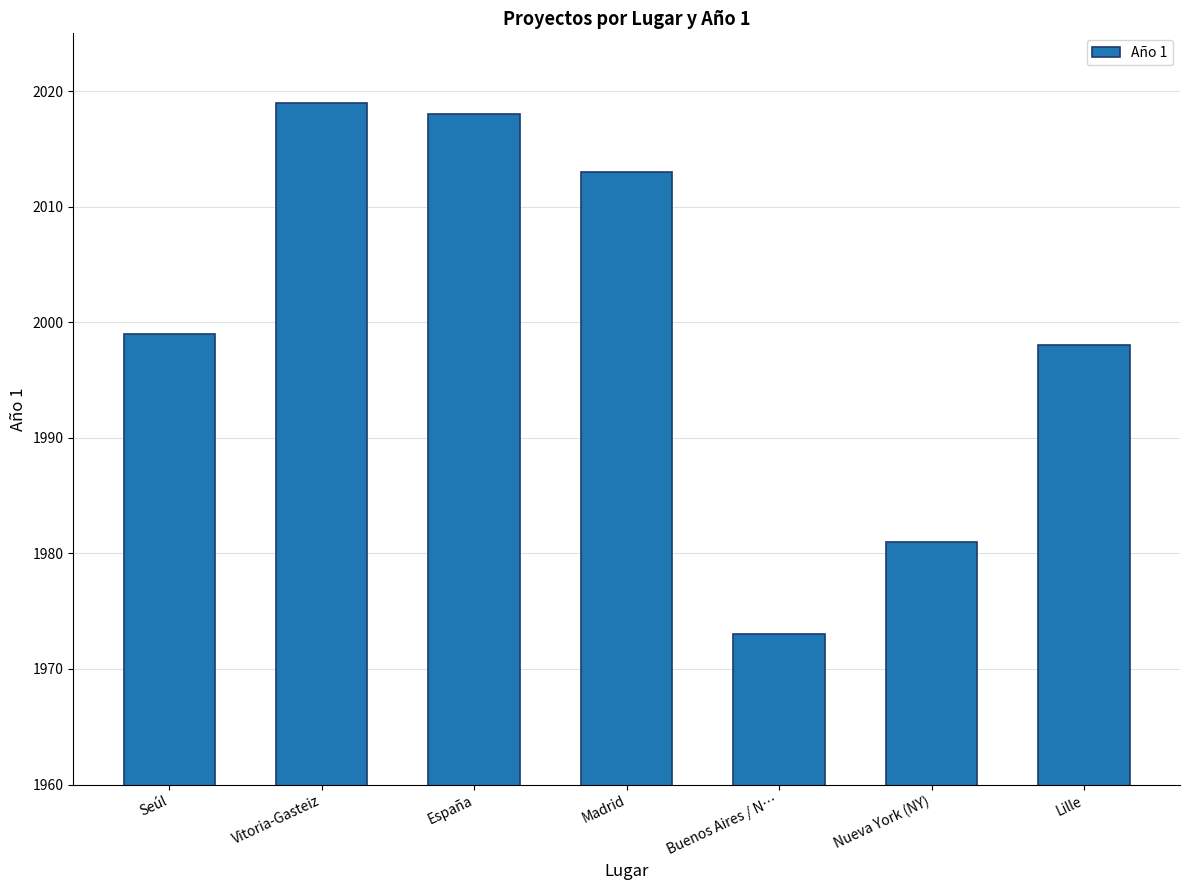

The value at Buenos Aires / N… is 1973. True or false?

True